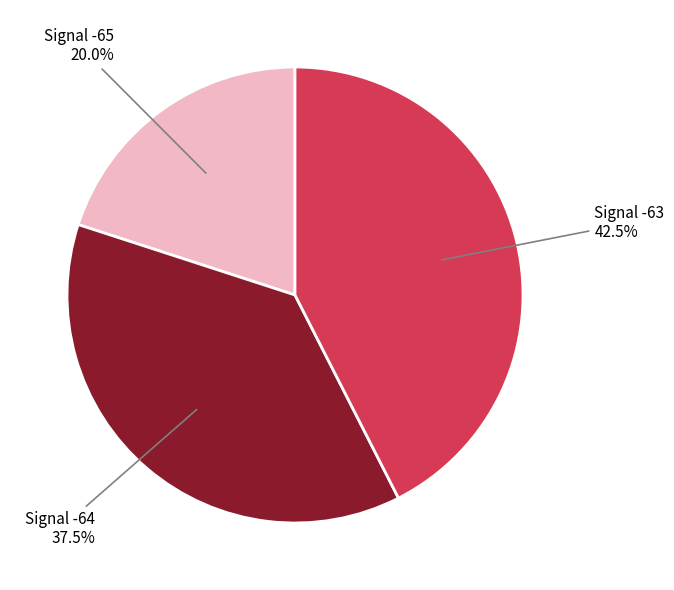

What is the ratio of the value at Signal -63 to the value at Signal -64?

1.1